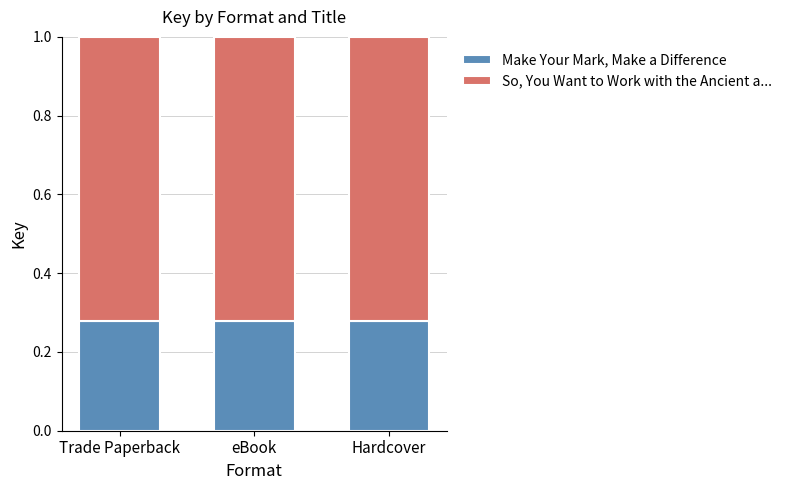

What is the total value across all series at Trade Paperback?

1.0